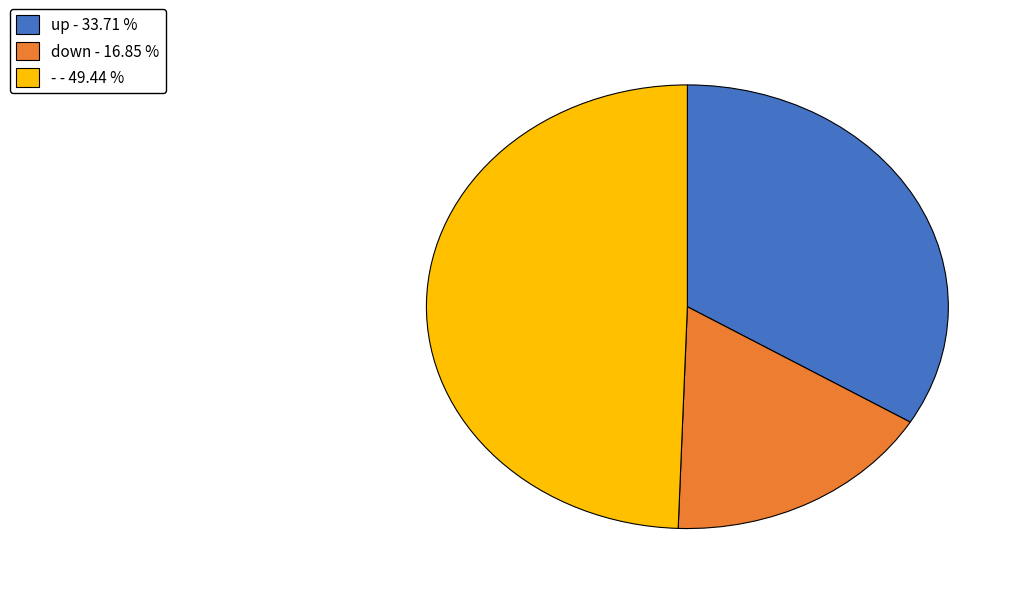

Rank the categories by value from lowest to highest.

down, up, -